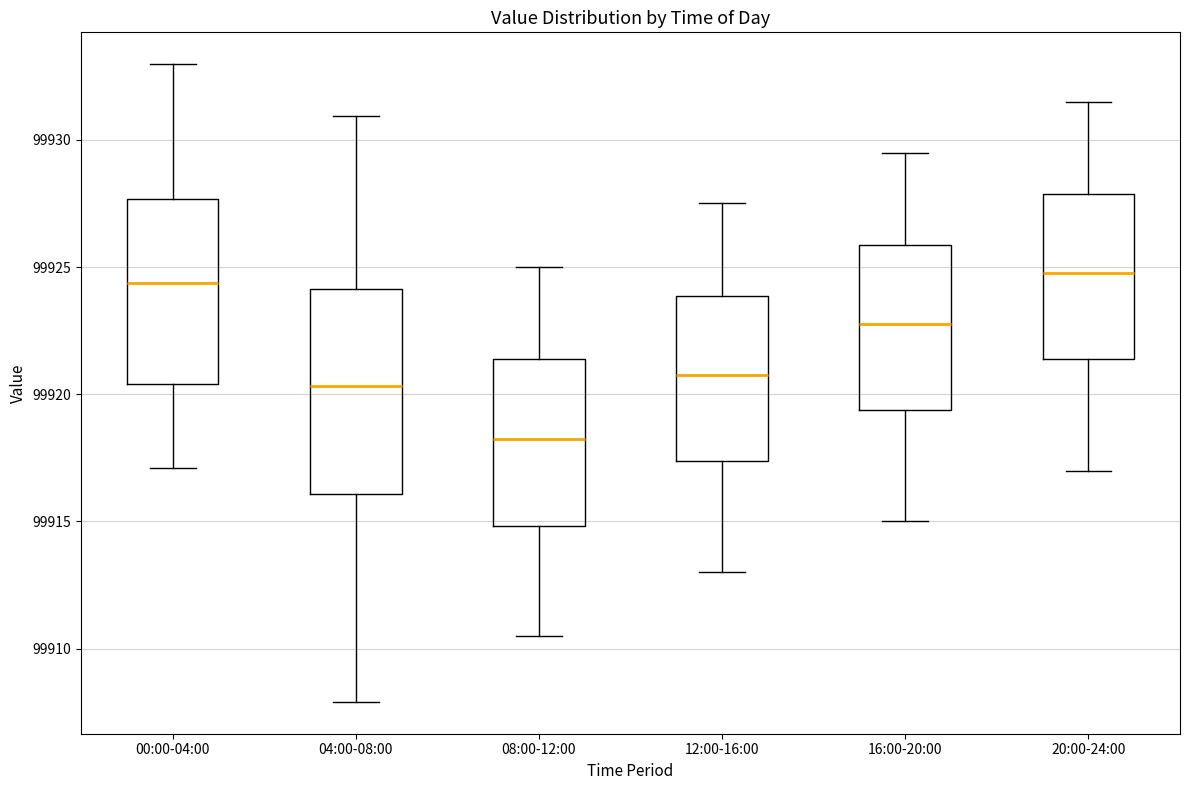

Which box has the lowest median line?

08:00-12:00